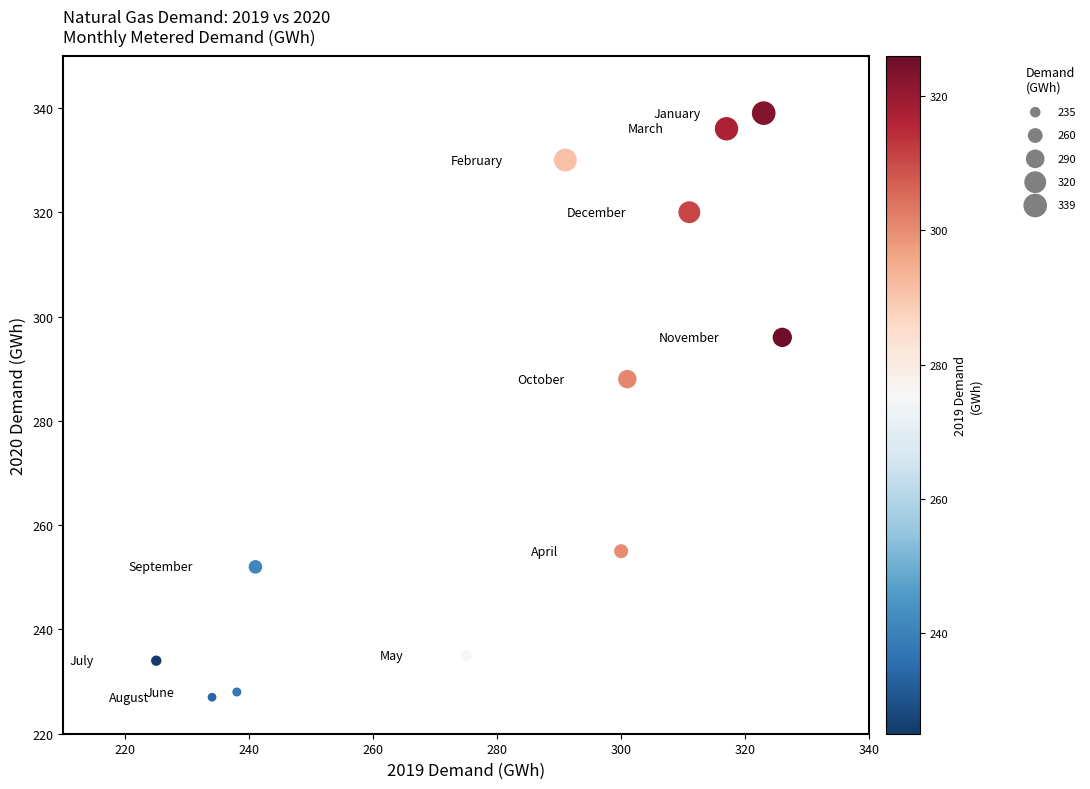

What is the range of X values (max minus min)?

101